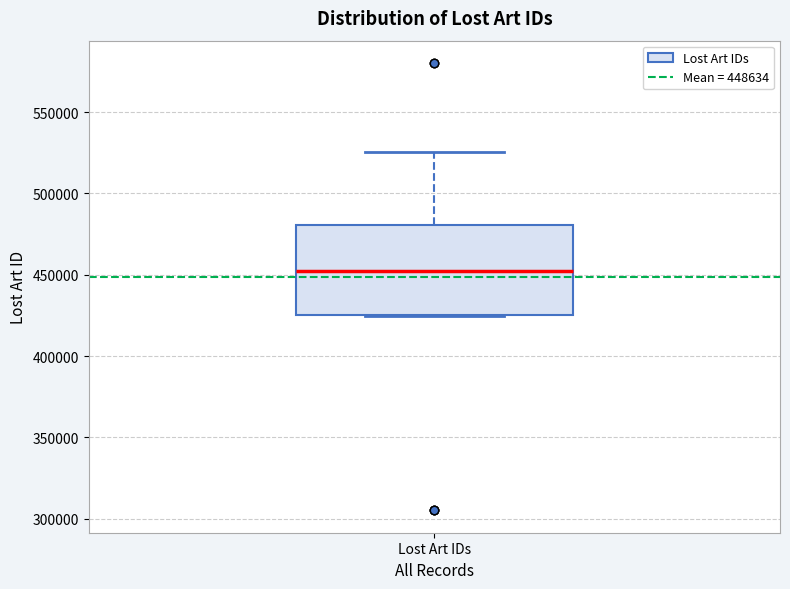

Transcribe this box plot: give where the median line is, the range the box spans, and where the two whiskers end, as read against the y-axis. The values are not printed on the chart, so give them approximately, as read against the axis.

median 450000, box 425000 to 480000, whiskers 425000 to 525000